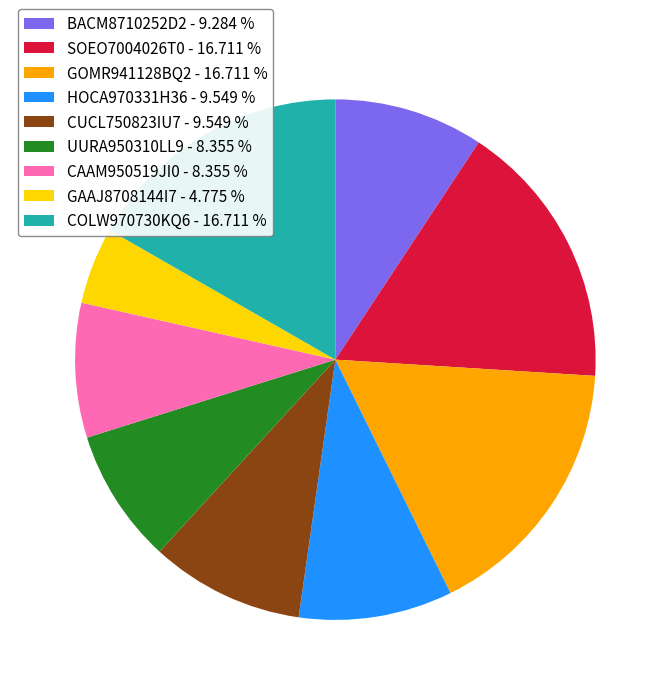

Which has a higher value, GAAJ8708144I7 - 4.775 % or CUCL750823IU7 - 9.549 %?

CUCL750823IU7 - 9.549 %